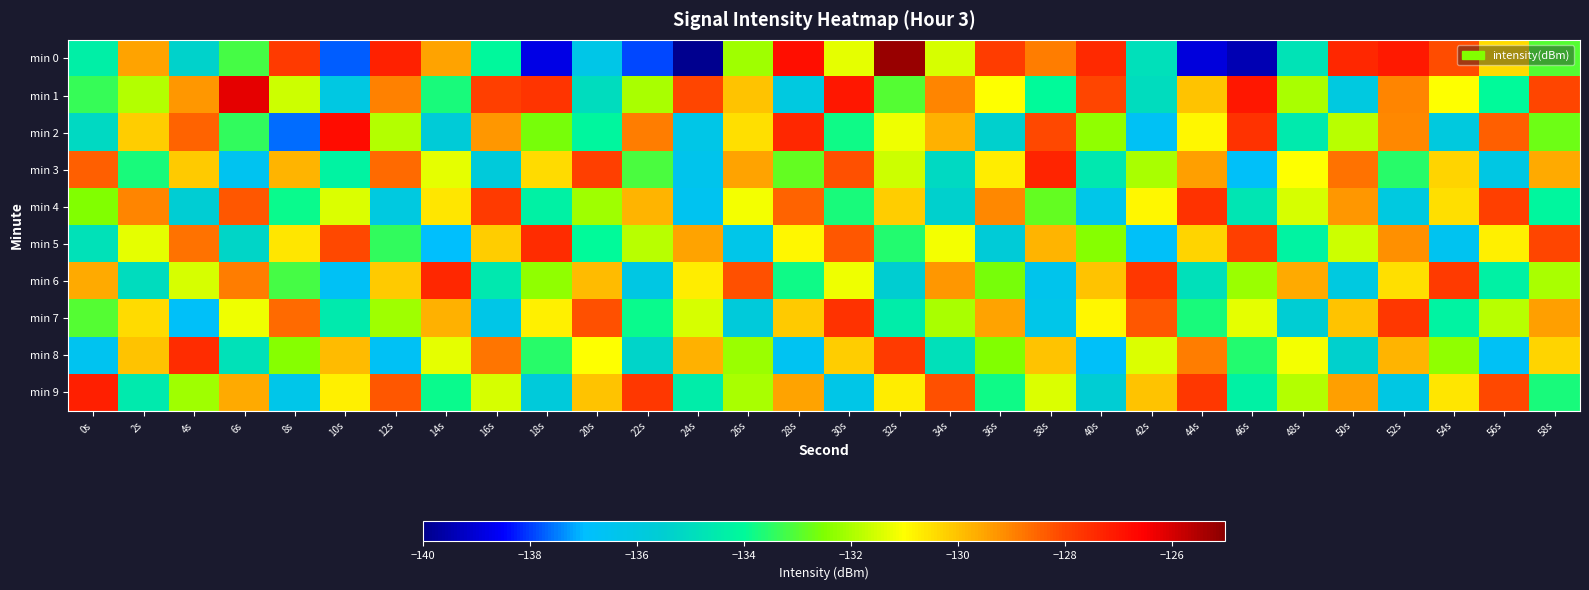

Reading left to right, what are all the values shown in this chart?

min 0: 0s=-134.4	2s=-129.5	4s=-135.3	6s=-133.2	8s=-127.8	10s=-137.7	12s=-127.3	14s=-129.5	16s=-134.0	18s=-138.8	20s=-136.2	22s=-137.9	24s=-139.9	26s=-132.1	28s=-126.8	30s=-131.3	32s=-125.2	34s=-131.5	36s=-127.9	38s=-128.9	40s=-127.4	42s=-134.9	44s=-138.9	46s=-139.4	48s=-134.8	50s=-127.4	52s=-127.1	54s=-128.1	56s=-130.4	58s=-133.0
min 1: 0s=-133.4	2s=-131.9	4s=-129.3	6s=-126.2	8s=-131.6	10s=-136.0	12s=-128.9	14s=-133.7	16s=-127.9	18s=-127.7	20s=-135.0	22s=-132.0	24s=-128.0	26s=-130.0	28s=-136.0	30s=-127.0	32s=-133.0	34s=-129.0	36s=-131.0	38s=-134.0	40s=-128.0	42s=-135.0	44s=-130.0	46s=-127.0	48s=-132.0	50s=-136.0	52s=-129.0	54s=-131.0	56s=-134.0	58s=-128.0
min 2: 0s=-135.1	2s=-130.2	4s=-128.5	6s=-133.4	8s=-137.6	10s=-126.8	12s=-131.9	14s=-135.7	16s=-129.3	18s=-132.6	20s=-134.1	22s=-128.9	24s=-136.2	26s=-130.5	28s=-127.4	30s=-133.8	32s=-131.2	34s=-129.7	36s=-135.4	38s=-128.1	40s=-132.3	42s=-136.7	44s=-130.9	46s=-127.6	48s=-134.5	50s=-131.8	52s=-129.1	54s=-135.9	56s=-128.4	58s=-132.7
min 3: 0s=-128.4	2s=-133.7	4s=-130.1	6s=-136.5	8s=-129.8	10s=-134.2	12s=-128.6	14s=-131.3	16s=-135.8	18s=-130.4	20s=-127.9	22s=-133.1	24s=-136.4	26s=-129.5	28s=-132.8	30s=-128.2	32s=-131.6	34s=-135.1	36s=-130.7	38s=-127.3	40s=-134.6	42s=-132.0	44s=-129.4	46s=-136.8	48s=-131.0	50s=-128.7	52s=-133.5	54s=-130.3	56s=-136.1	58s=-129.6
min 4: 0s=-132.5	2s=-129.0	4s=-135.6	6s=-128.3	8s=-133.9	10s=-131.4	12s=-136.0	14s=-130.6	16s=-127.8	18s=-134.3	20s=-132.1	22s=-129.8	24s=-136.5	26s=-131.1	28s=-128.5	30s=-133.7	32s=-130.2	34s=-135.4	36s=-129.1	38s=-132.8	40s=-136.3	42s=-130.9	44s=-127.6	46s=-134.7	48s=-131.5	50s=-129.3	52s=-136.0	54s=-130.5	56s=-127.9	58s=-134.1
min 5: 0s=-134.8	2s=-131.3	4s=-128.7	6s=-135.2	8s=-130.6	10s=-128.1	12s=-133.4	14s=-136.9	16s=-130.2	18s=-127.5	20s=-134.0	22s=-131.8	24s=-129.5	26s=-136.3	28s=-130.9	30s=-128.3	32s=-133.6	34s=-131.1	36s=-135.7	38s=-129.8	40s=-132.4	42s=-136.8	44s=-130.3	46s=-127.9	48s=-134.2	50s=-131.6	52s=-129.2	54s=-136.5	56s=-130.8	58s=-128.0
min 6: 0s=-129.6	2s=-135.0	4s=-131.5	6s=-128.9	8s=-133.2	10s=-136.7	12s=-130.1	14s=-127.4	16s=-134.6	18s=-132.3	20s=-129.9	22s=-136.1	24s=-130.7	26s=-128.2	28s=-133.8	30s=-131.2	32s=-135.5	34s=-129.3	36s=-132.6	38s=-136.4	40s=-130.0	42s=-127.7	44s=-134.9	46s=-132.2	48s=-129.6	50s=-136.0	52s=-130.5	54s=-127.8	56s=-134.3	58s=-132.0
min 7: 0s=-133.0	2s=-130.4	4s=-136.8	6s=-131.2	8s=-128.6	10s=-134.5	12s=-132.1	14s=-129.7	16s=-136.2	18s=-130.8	20s=-128.2	22s=-133.9	24s=-131.5	26s=-135.8	28s=-130.1	30s=-127.6	32s=-134.4	34s=-132.0	36s=-129.5	38s=-136.3	40s=-130.9	42s=-128.3	44s=-133.7	46s=-131.3	48s=-135.6	50s=-130.0	52s=-127.7	54s=-134.2	56s=-131.8	58s=-129.4
min 8: 0s=-136.5	2s=-130.0	4s=-127.5	6s=-134.8	8s=-132.4	10s=-129.9	12s=-136.7	14s=-131.3	16s=-128.8	18s=-133.5	20s=-131.0	22s=-135.3	24s=-129.7	26s=-132.2	28s=-136.6	30s=-130.2	32s=-127.8	34s=-134.9	36s=-132.5	38s=-130.0	40s=-136.8	42s=-131.4	44s=-128.9	46s=-133.6	48s=-131.1	50s=-135.4	52s=-129.8	54s=-132.3	56s=-136.7	58s=-130.3
min 9: 0s=-127.2	2s=-134.5	4s=-132.1	6s=-129.6	8s=-136.3	10s=-130.8	12s=-128.3	14s=-133.9	16s=-131.5	18s=-135.8	20s=-130.0	22s=-127.7	24s=-134.4	26s=-132.0	28s=-129.5	30s=-136.2	32s=-130.7	34s=-128.2	36s=-133.8	38s=-131.4	40s=-135.6	42s=-130.0	44s=-127.7	46s=-134.3	48s=-131.9	50s=-129.4	52s=-136.1	54s=-130.6	56s=-128.1	58s=-133.7